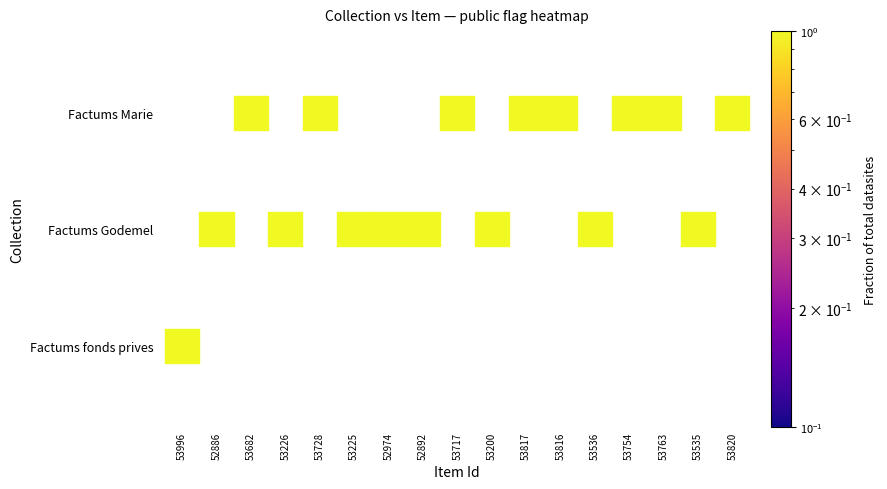

The value of Factums Godemel at 53817 is 1. True or false?

False